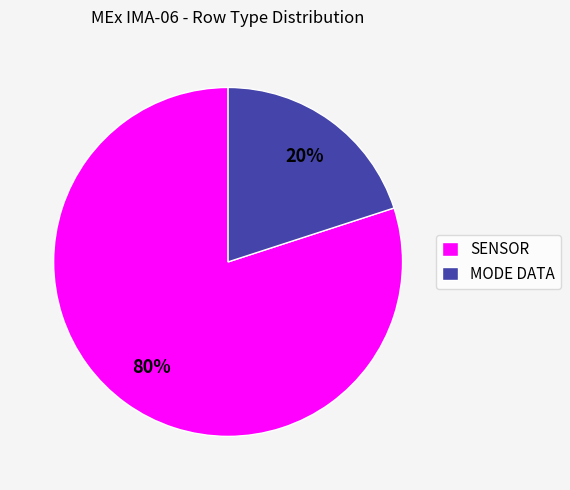

What is the largest slice in the pie chart?

SENSOR